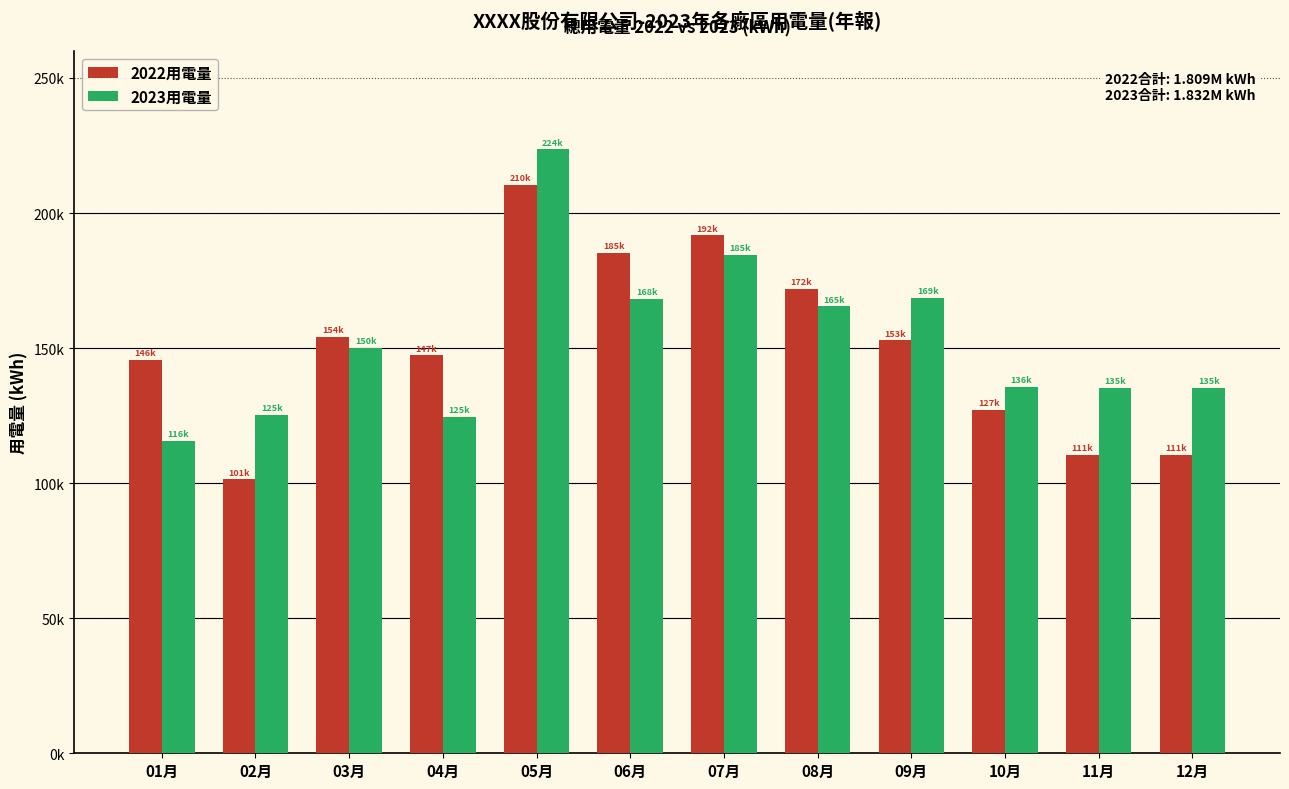

List the series in order of their peak value, lowest first.

2022用電量, 2023用電量